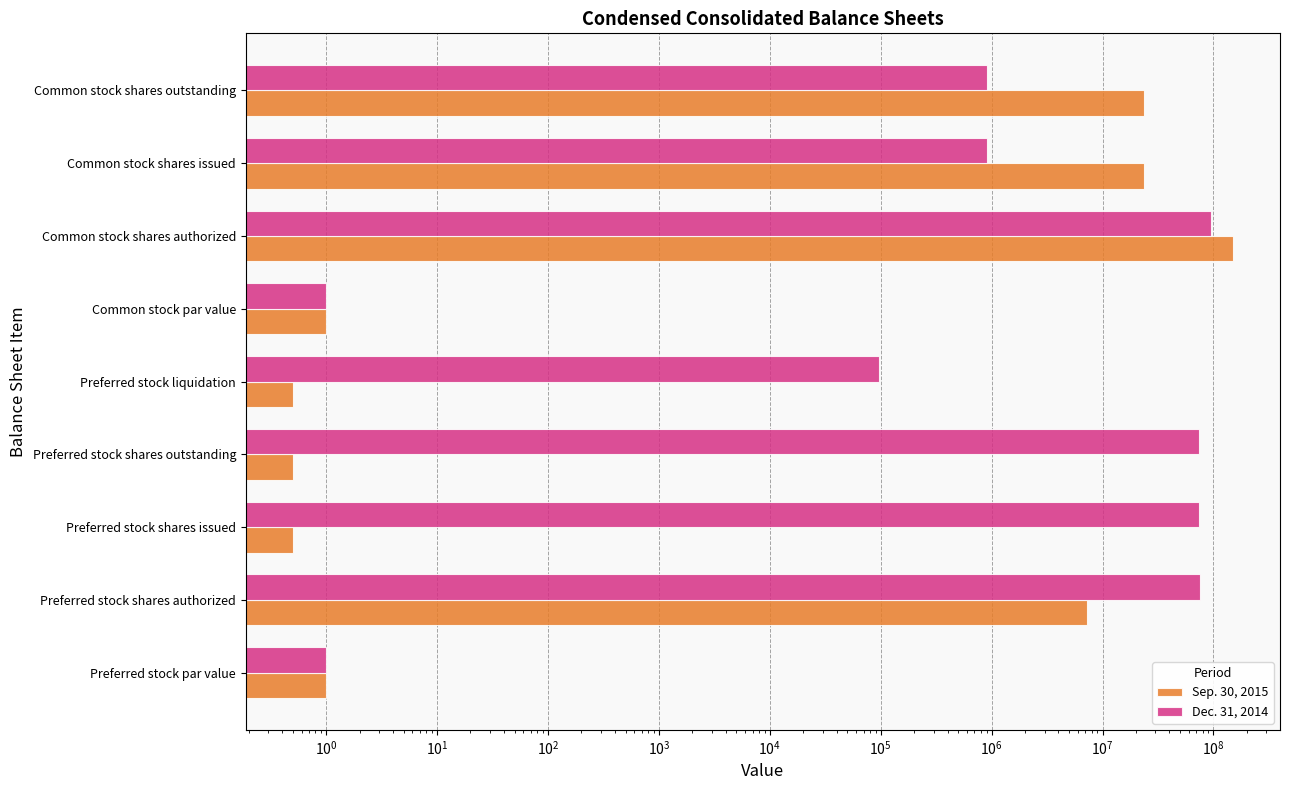

How many values in the Sep. 30, 2015 series are below 1?

3